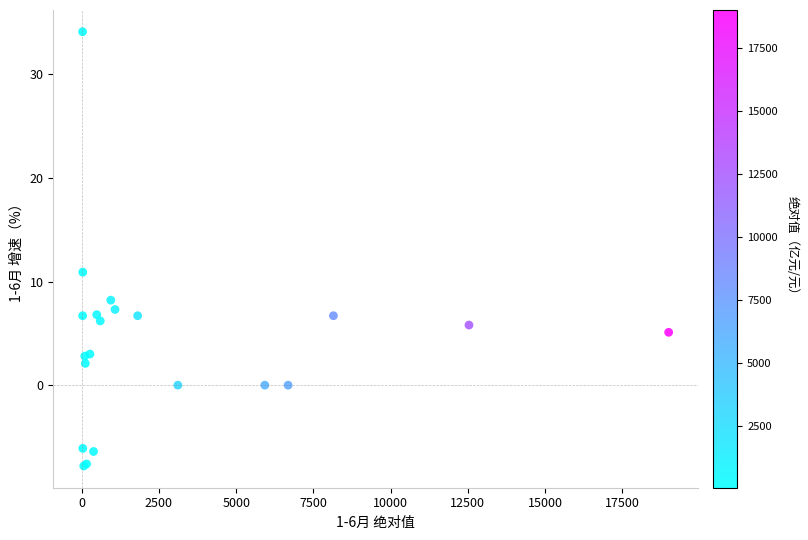

What Y value in the scatter plot is closest to 13?

10.9